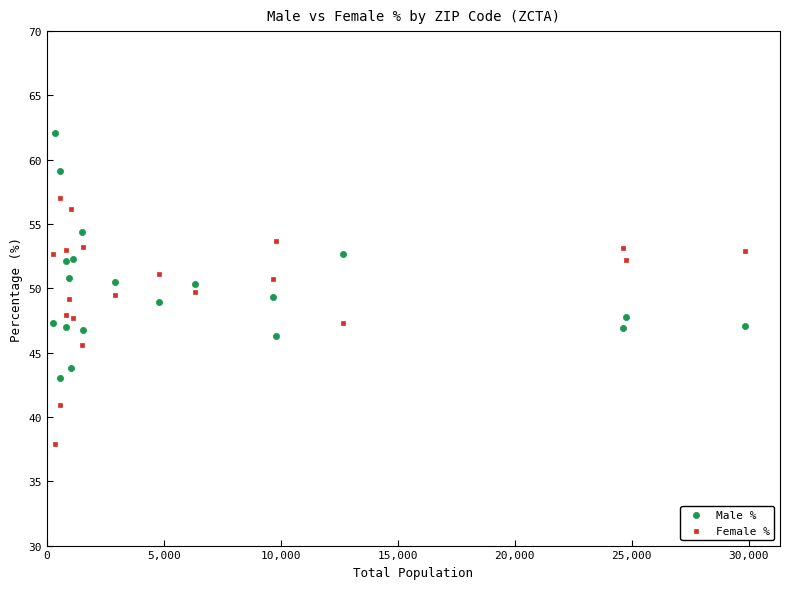

What are all the series names shown in the legend?

Male %, Female %